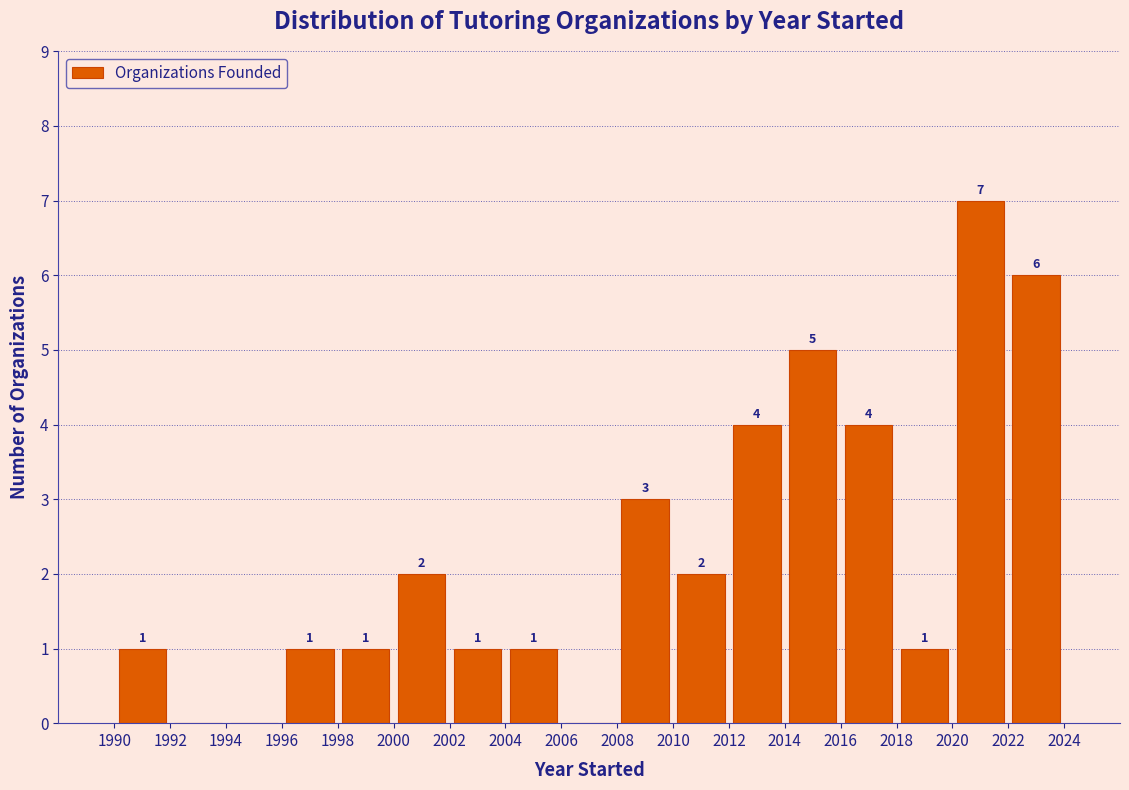

Over which range of the x-axis is the bar tallest?

2020 to 2022